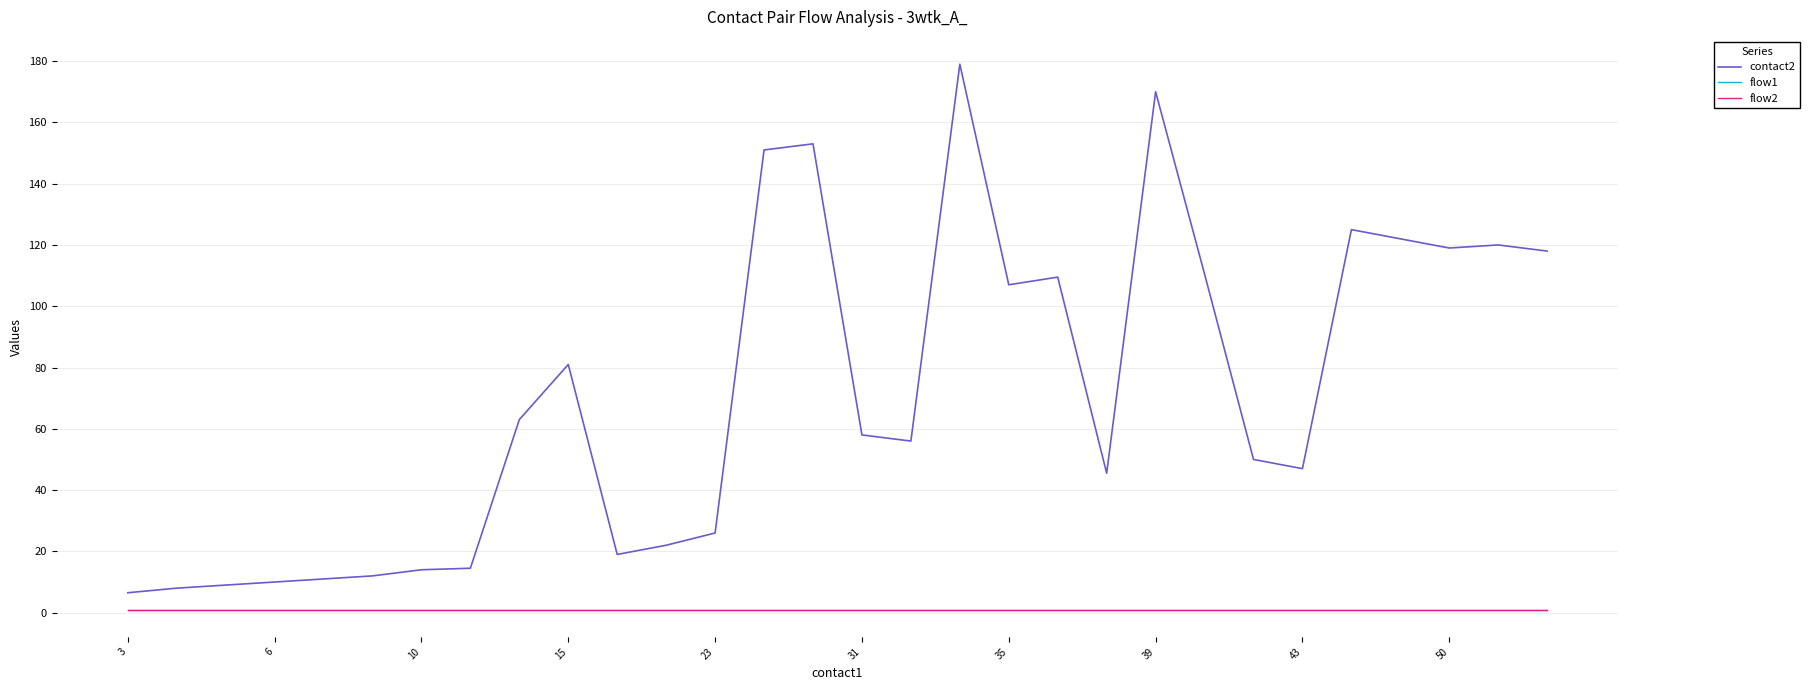

True or false: flow1 and flow2 intersect in this chart.

False